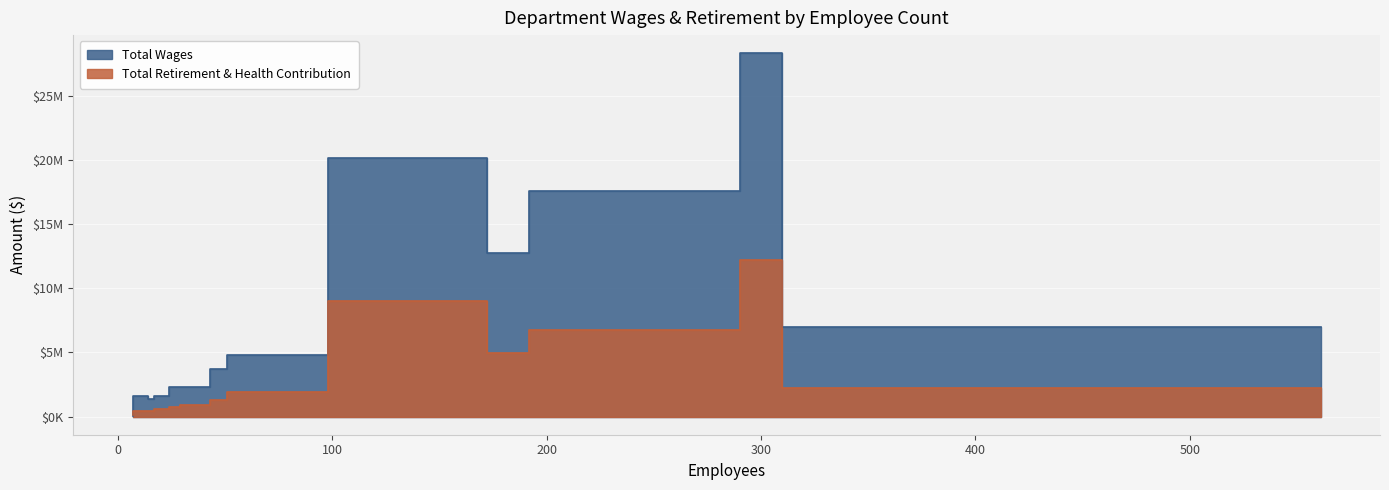

Which series changed the most between 290 and 17?

Total Wages